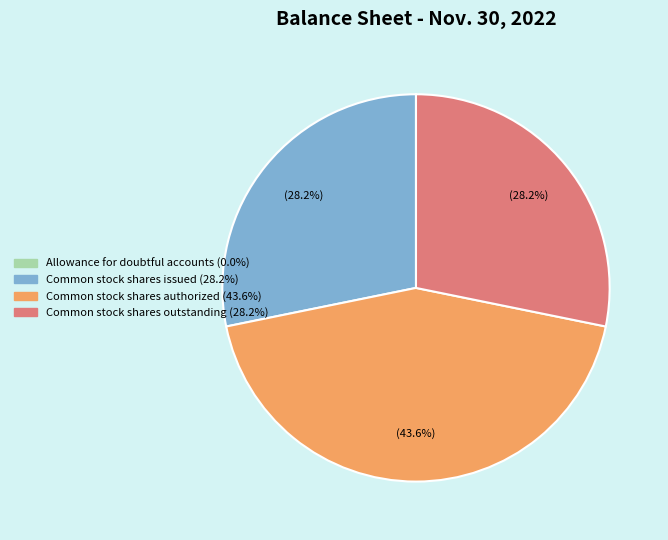

To the nearest percent, what is the combined percentage of Common stock shares outstanding and Common stock shares issued?

56%